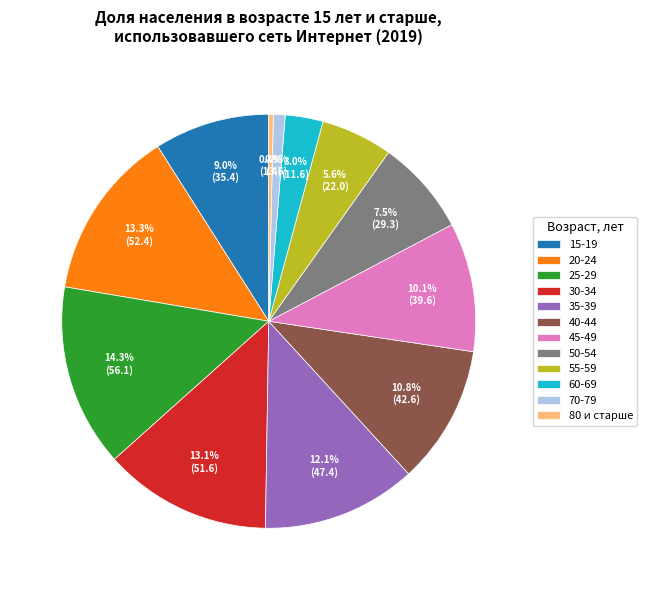

The 50-54 slice represents 23% of the pie. True or false?

False